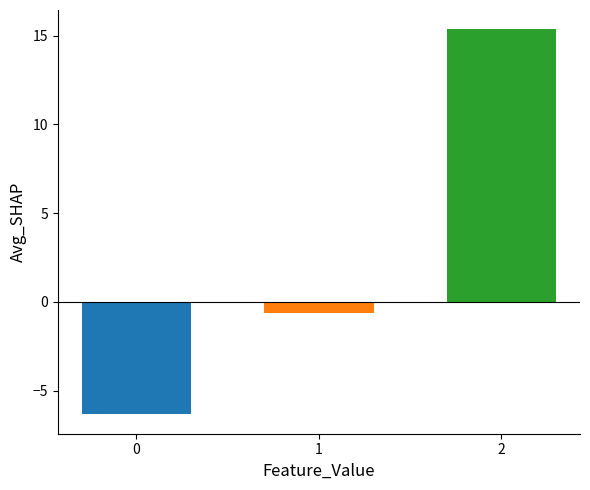

Are the bars horizontal?

No